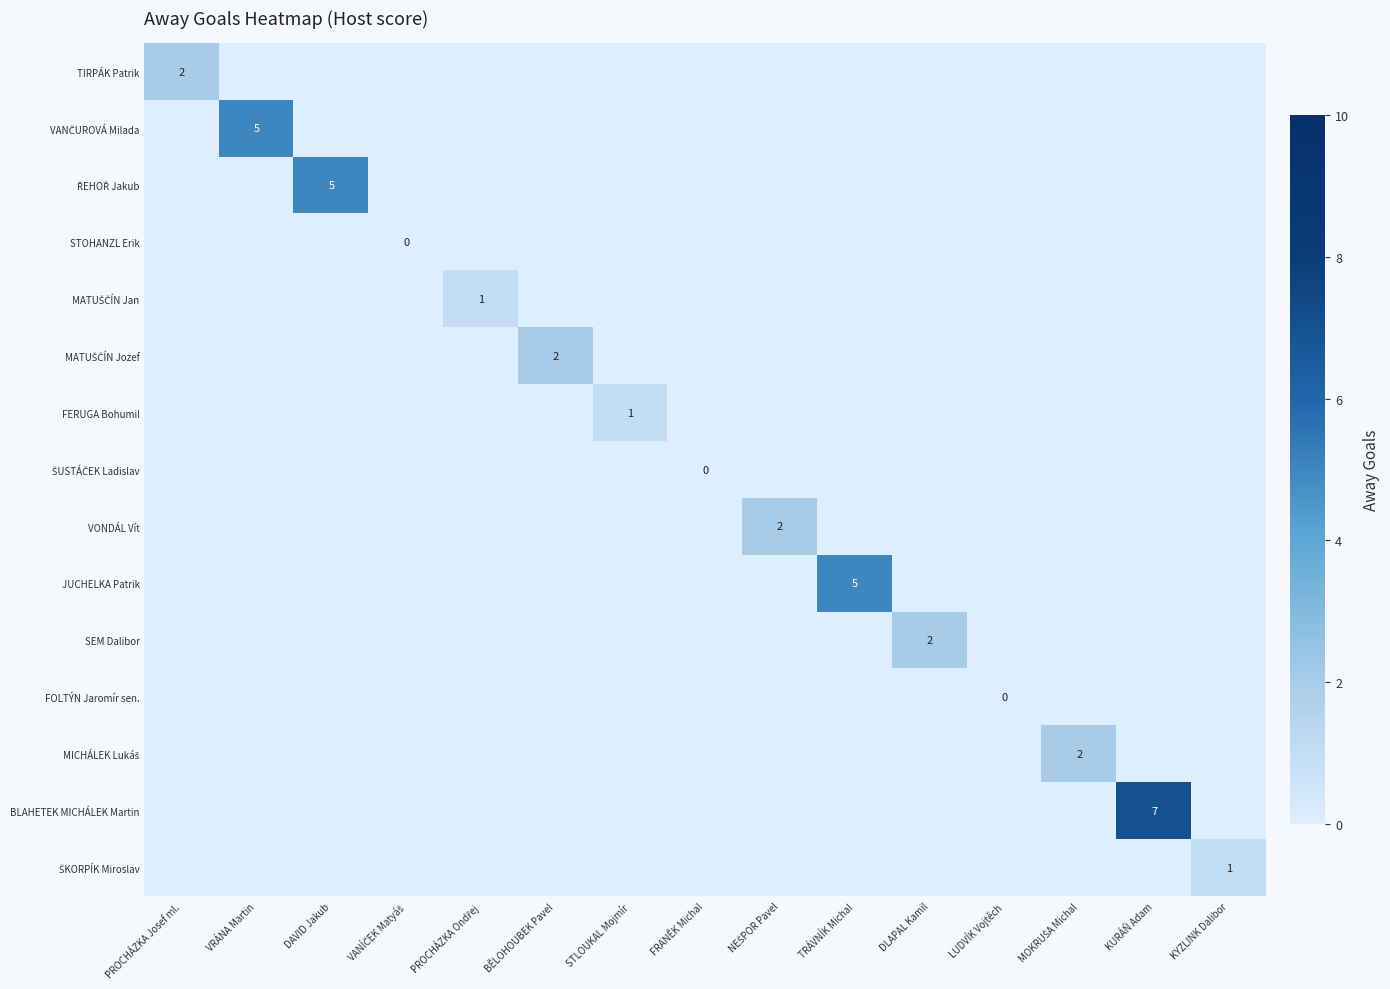

Between FRANĚK Michal and VANÍČEK Matyáš, which is larger?

FRANĚK Michal